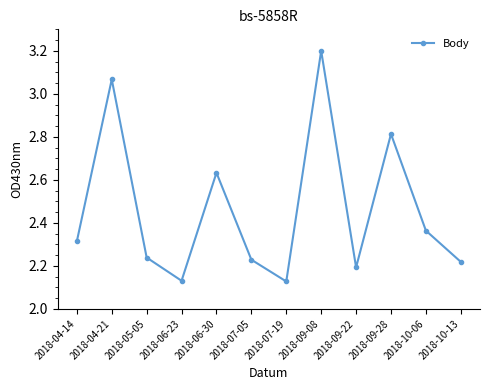

Is it true that the value at 2018-09-08 is 5.2?

False